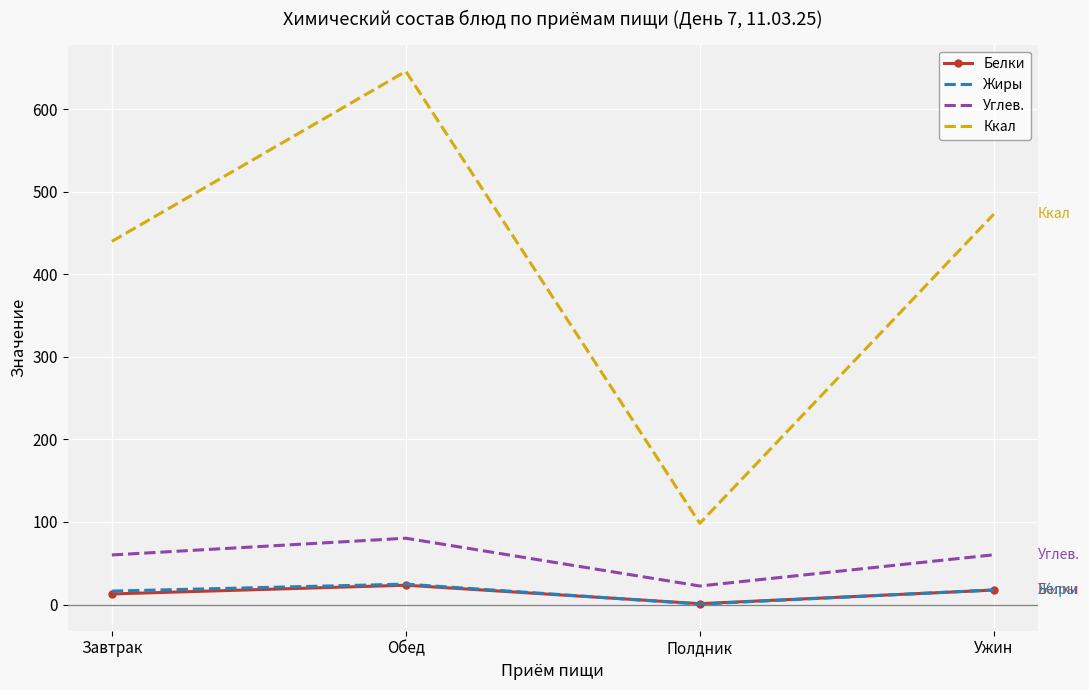

Rank the categories by Ккал value from lowest to highest.

Полдник, Завтрак, Ужин, Обед